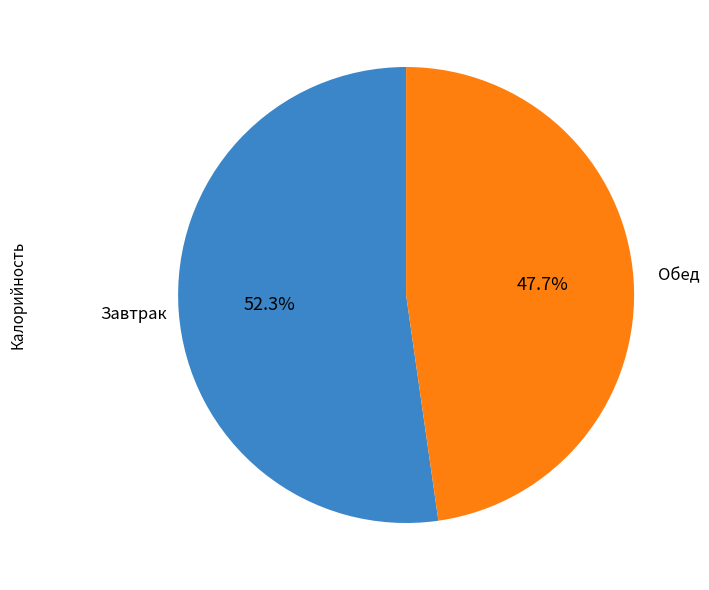

To the nearest percent, what is the difference between the largest and smallest slice percentages?

5%